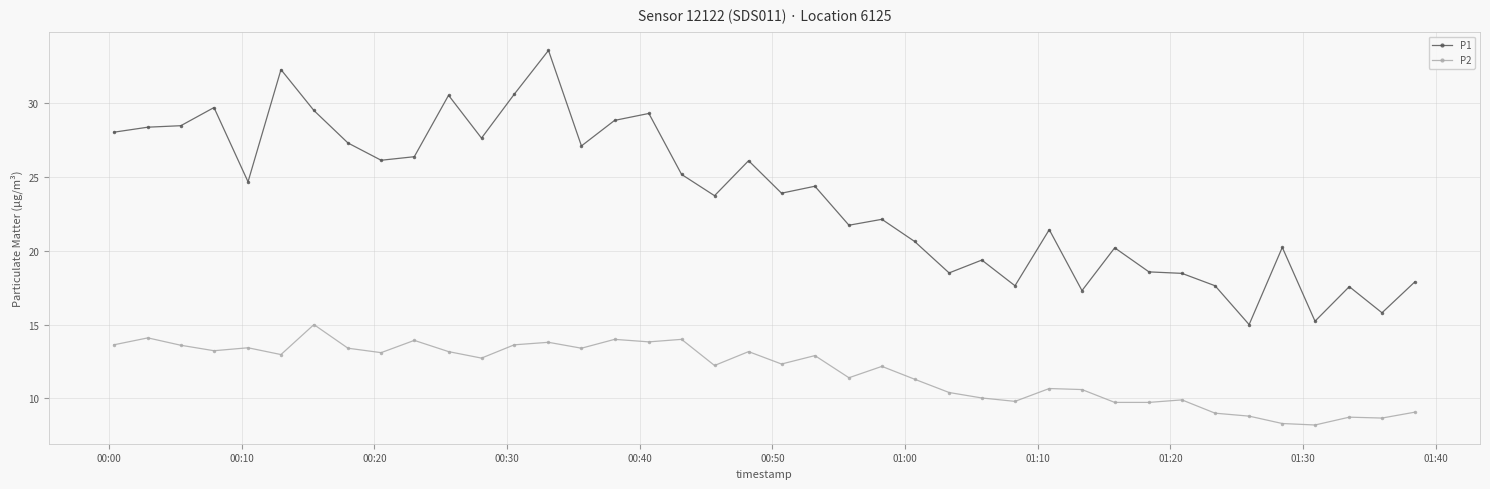

What is the value of the P1 point at the 38th from the left?

17.6